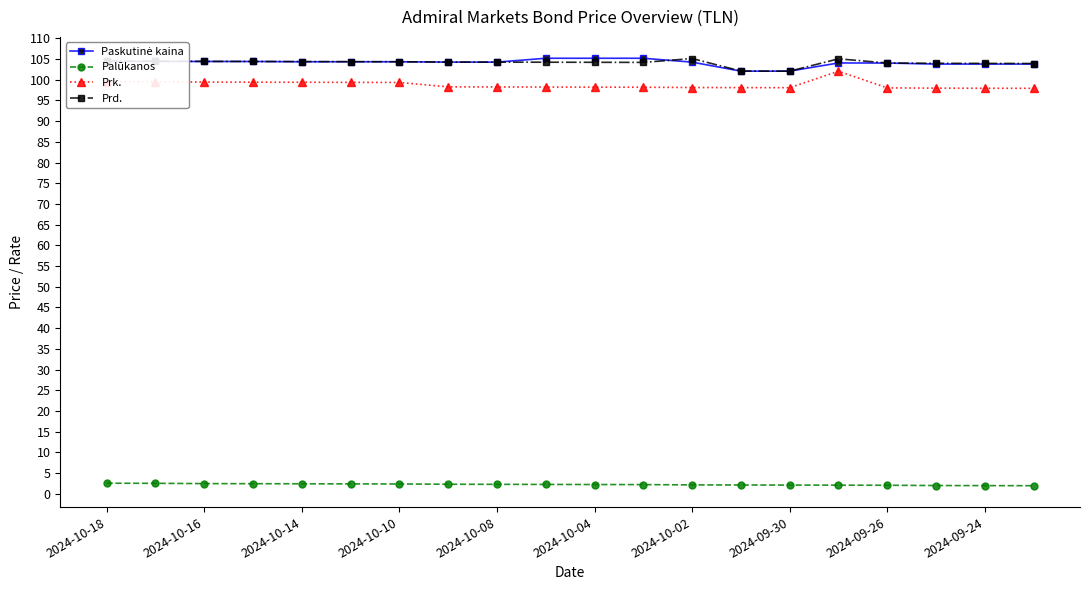

What is the maximum value for Prk.?

102.1